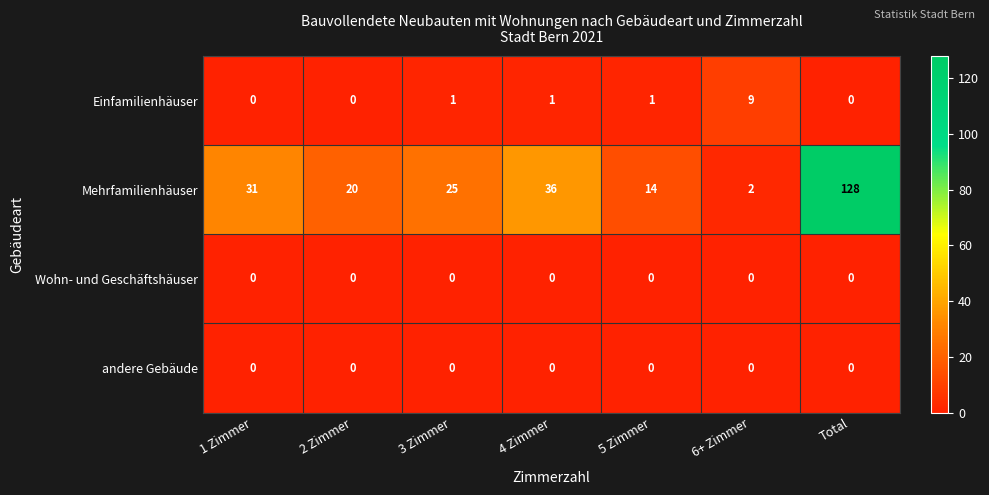

Count the number of data series in this chart.

4